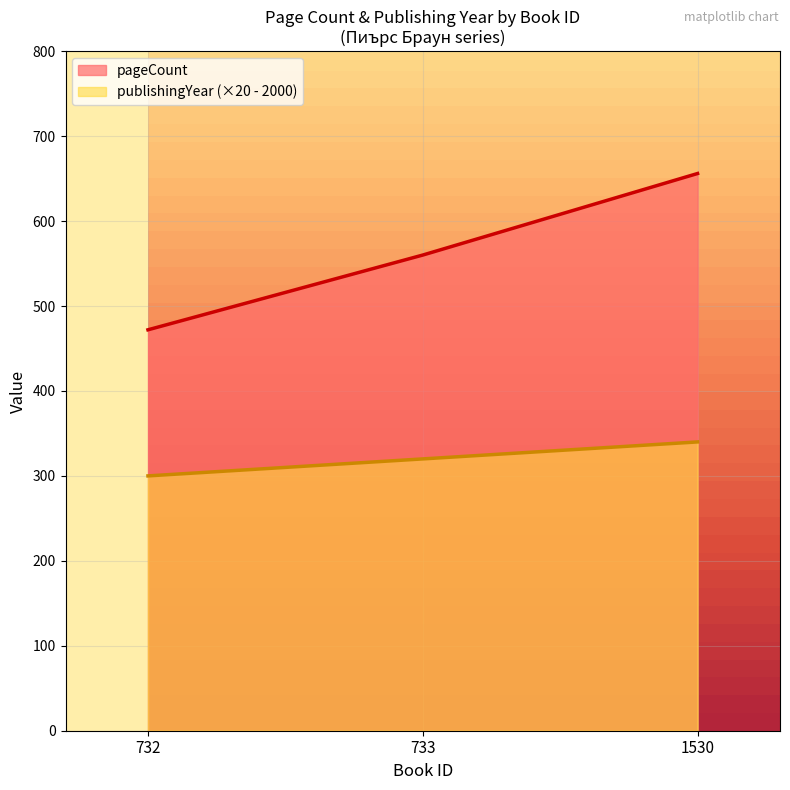

Is the value of pageCount at 1530 greater than the value of publishingYear at 733?

Yes